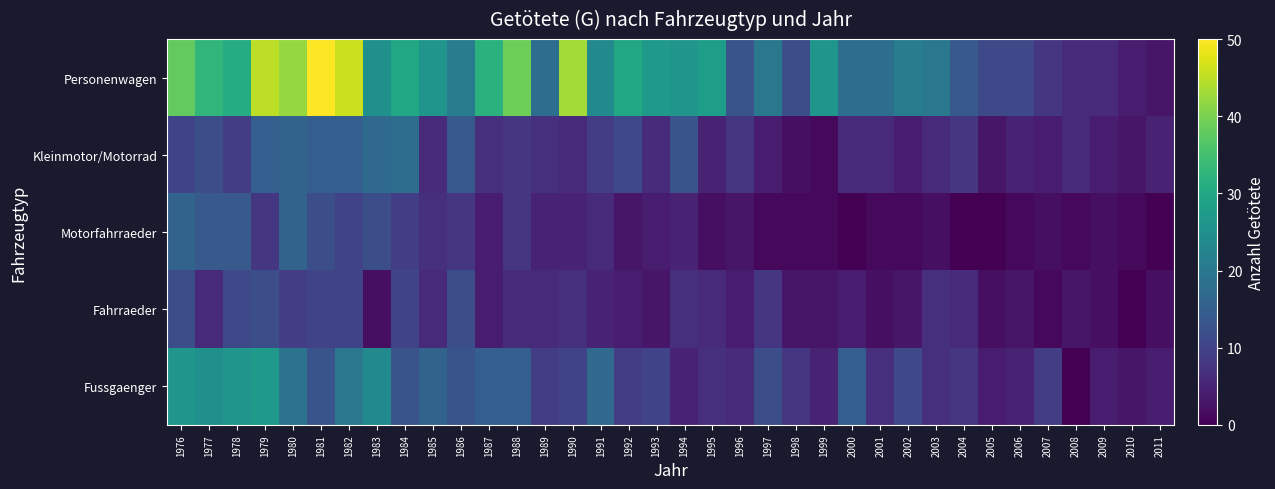

Between 1993 and 1994, which series saw the biggest shift?

Kleinmotor/Motorrad